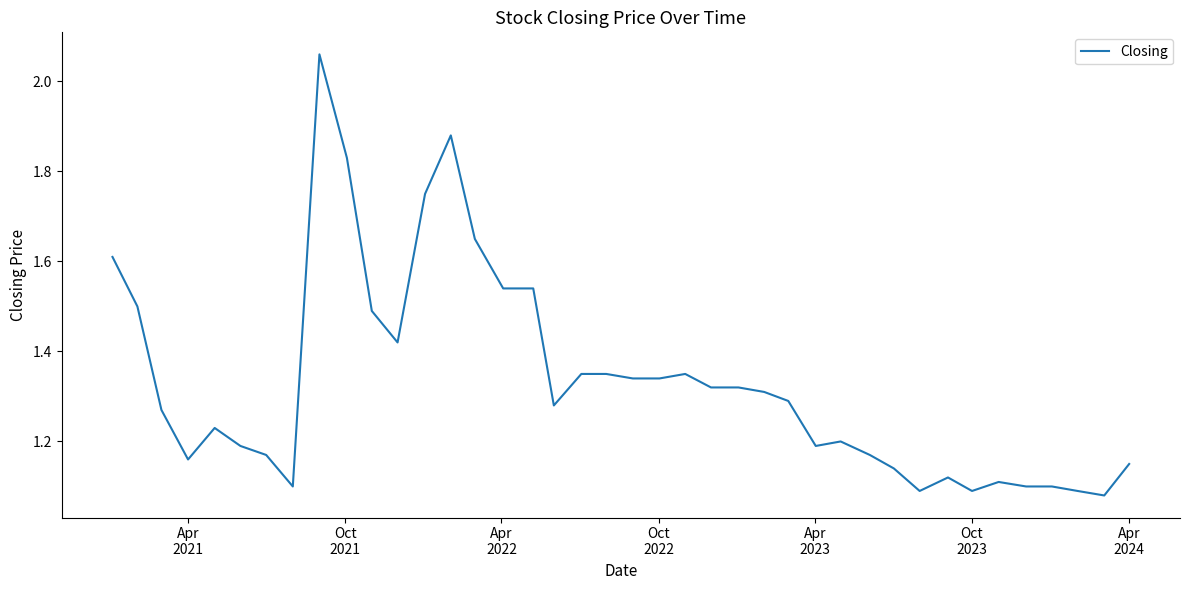

What is the difference between the maximum and minimum values?

1.0